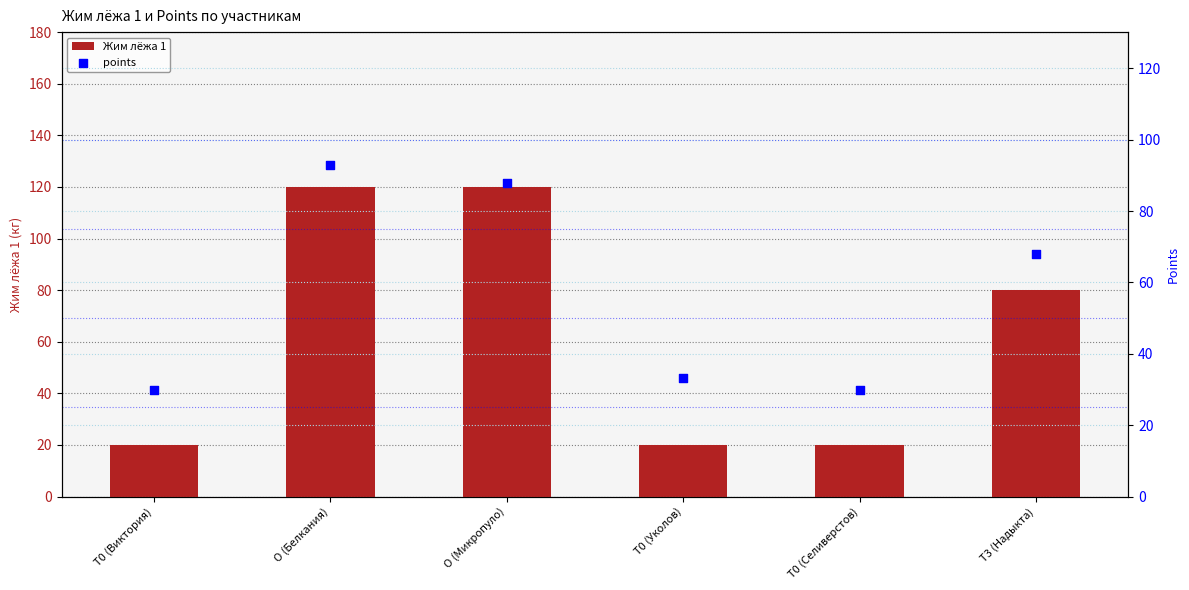

At how many categories does at least one series exceed 119?

2